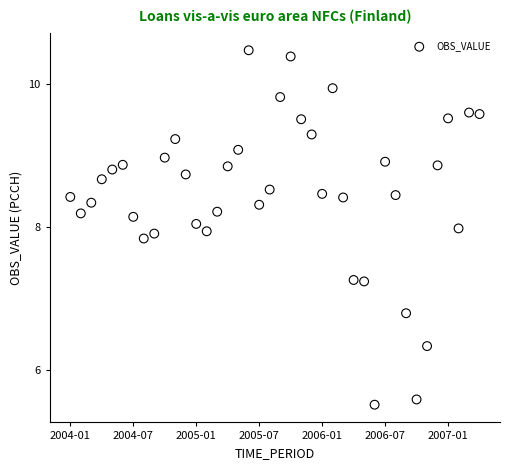

What is the range of Y values (max minus min)?

5.0